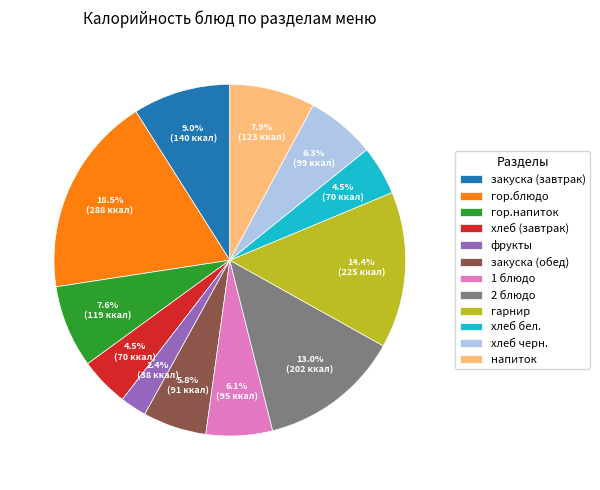

Between гор.напиток and хлеб (завтрак), which is larger?

гор.напиток